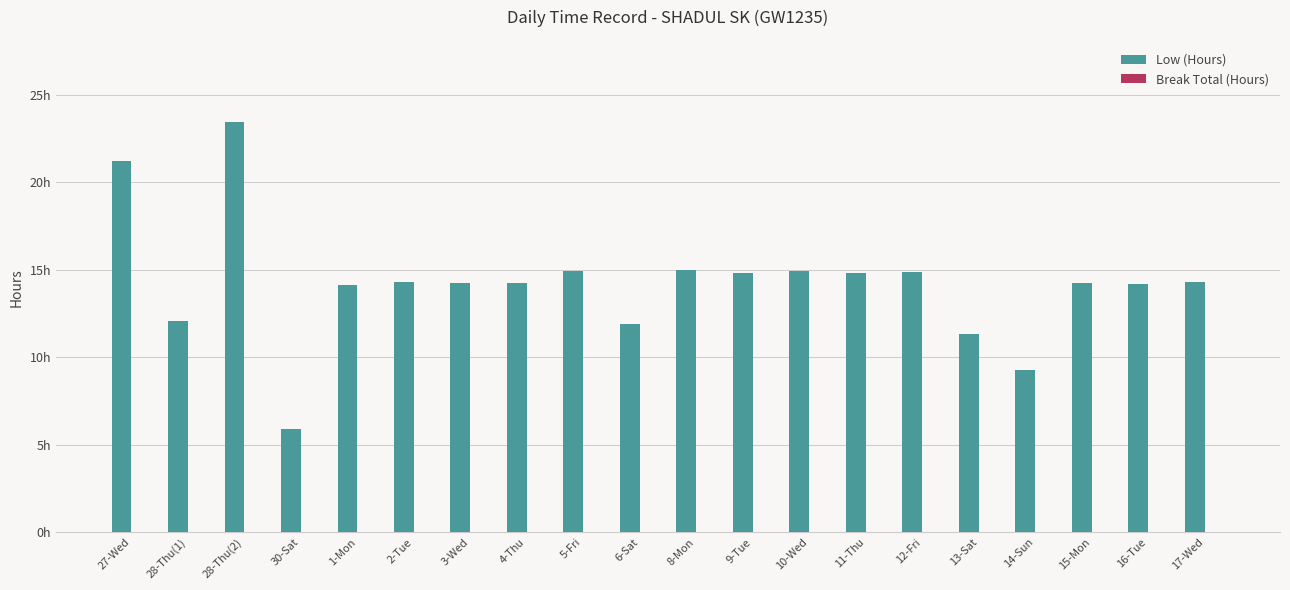

Does the chart contain any negative values?

No